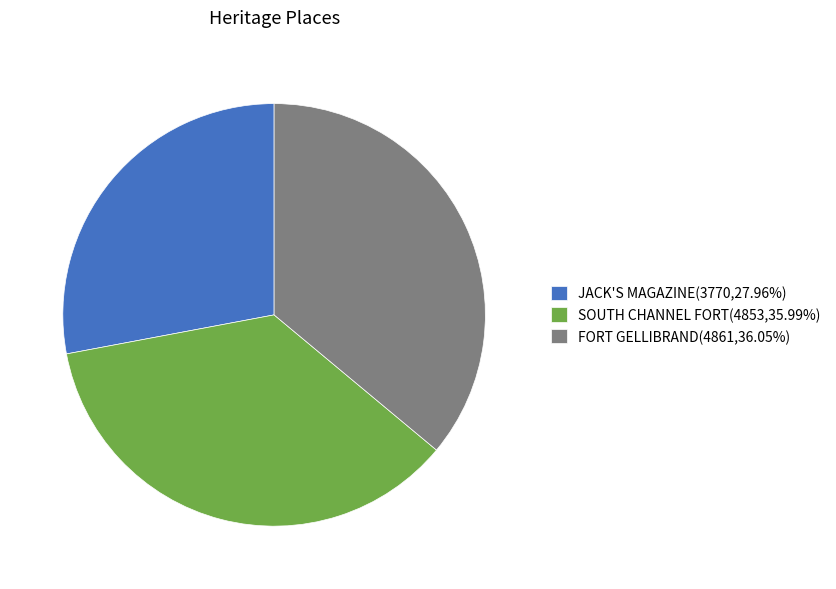

Is the sum of SOUTH CHANNEL FORT(4853,35.99%) and FORT GELLIBRAND(4861,36.05%) greater than half?

Yes